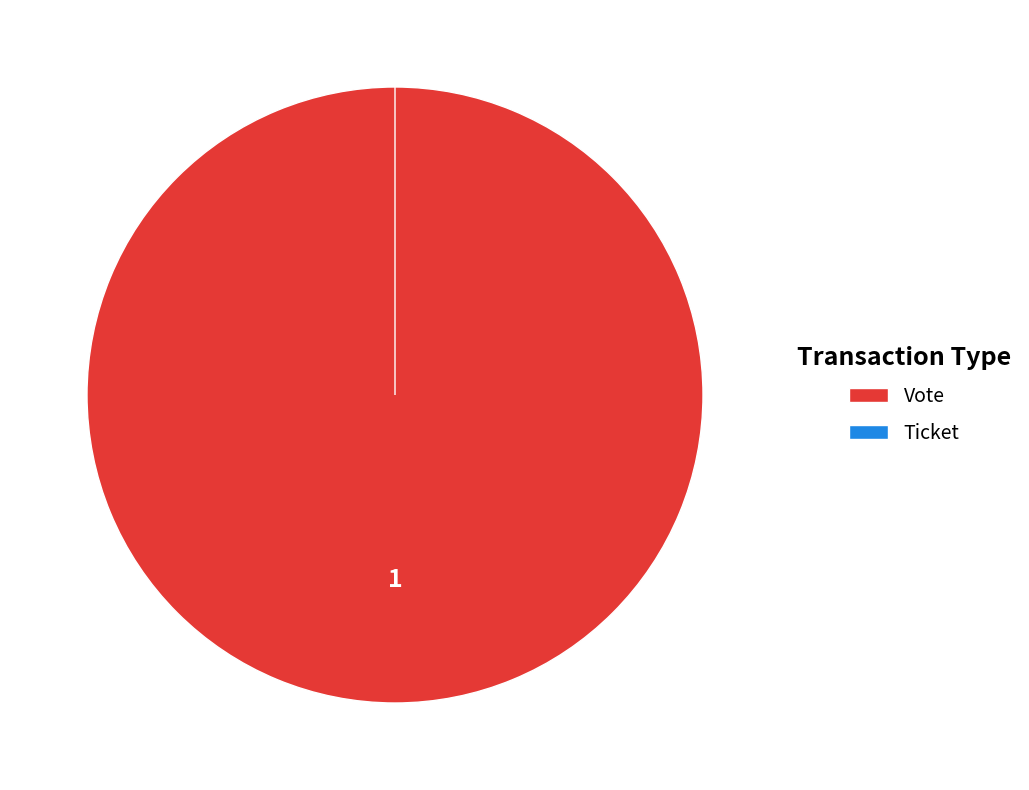

Is it true that Ticket is 1% of the pie?

False